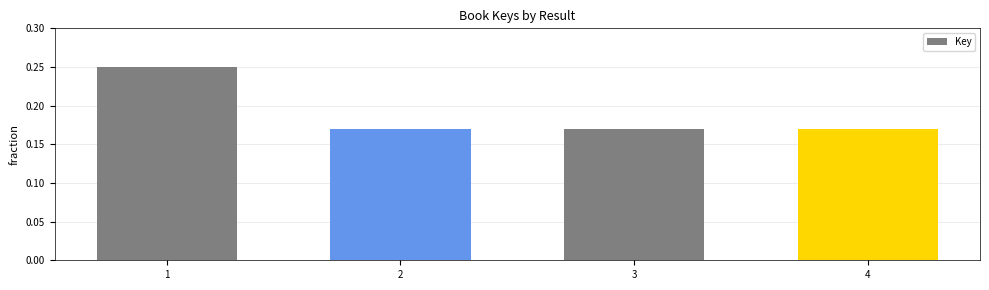

How many series are shown in this chart?

1